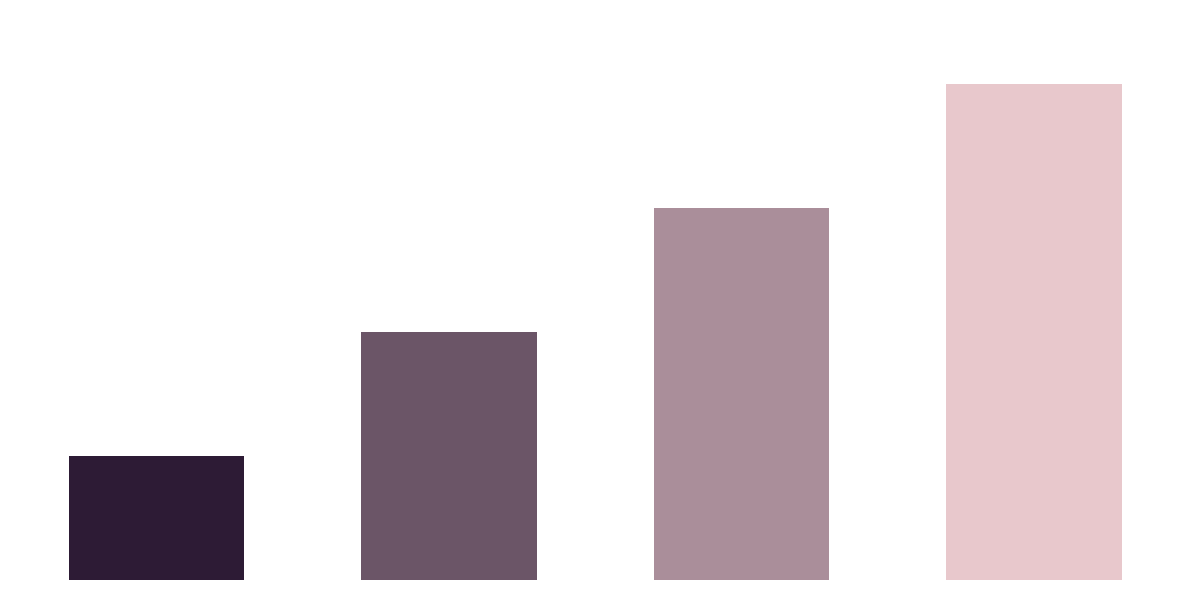

What is the label of the 2nd bar from the left?

Спеціаліст другої категорії